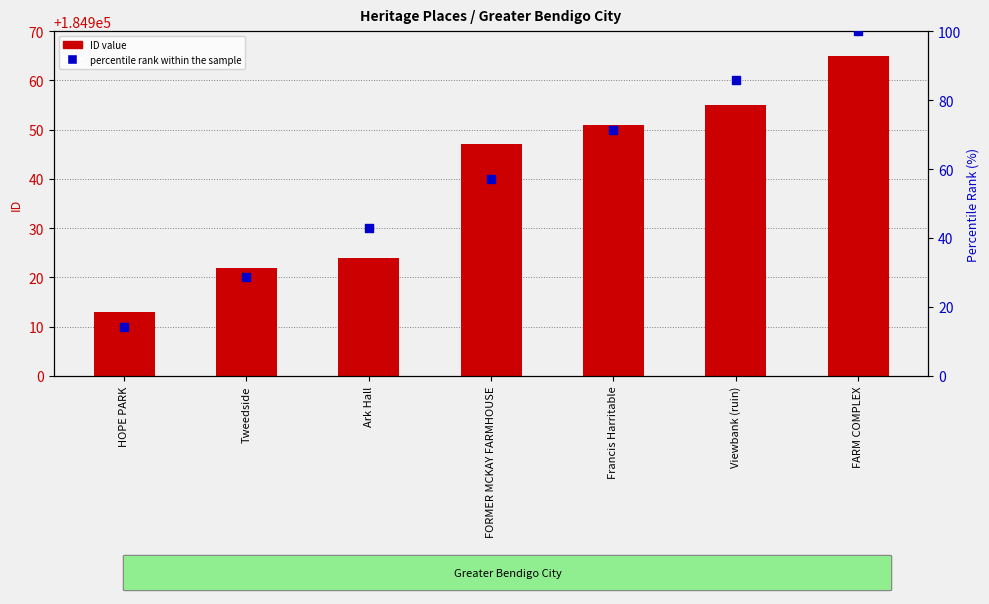

At which category is the sum across all series the highest?

FARM COMPLEX